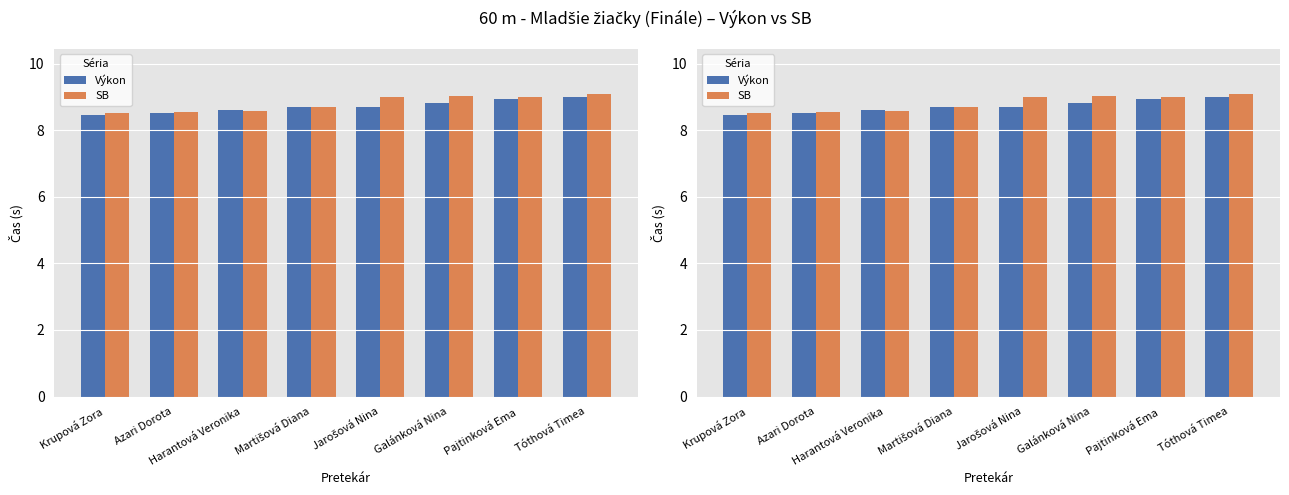

Reading left to right, transcribe all the data shown in this chart.

Výkon: 8.5	8.5	8.6	8.7	8.7	8.8	8.9	9.0
SB: 8.5	8.6	8.6	8.7	9.0	9.0	9.0	9.1